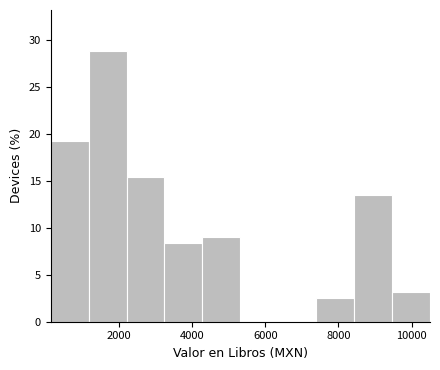

What is the height of the bar covering 200 to 1200 on the x-axis? Neither the bar edges nor the heights are printed on the chart, so give them approximately, as read against the axes.

19.0